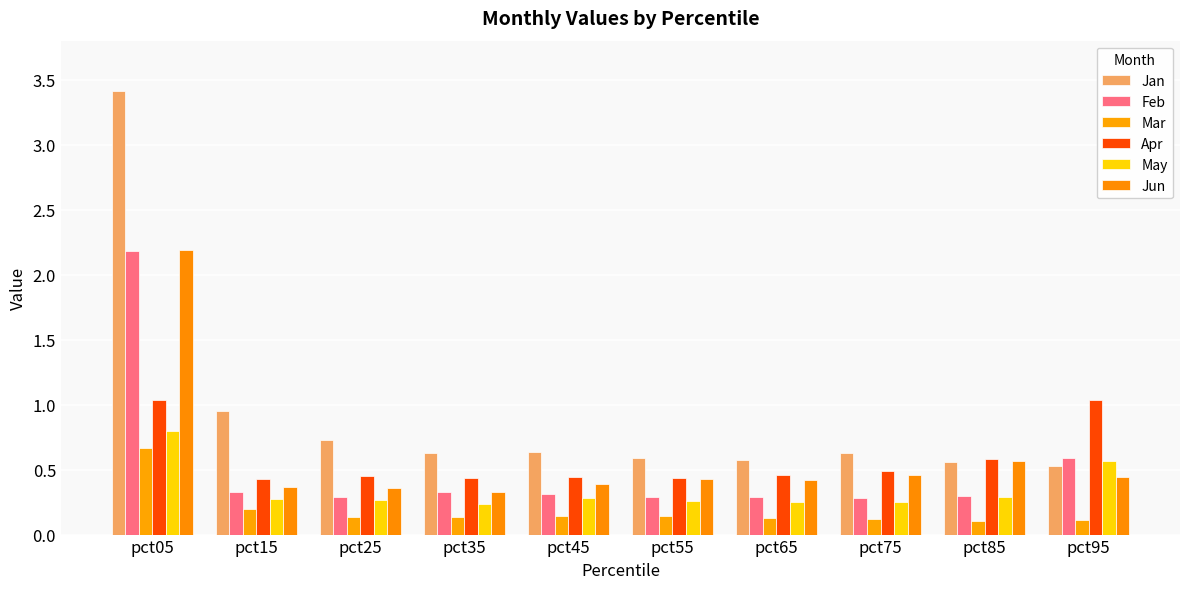

What is the difference between the highest and lowest values at pct95?

0.9